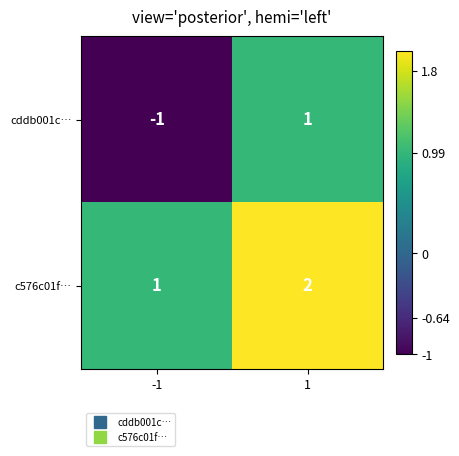

Is it true that c576c01f… equals 0 at -1?

False